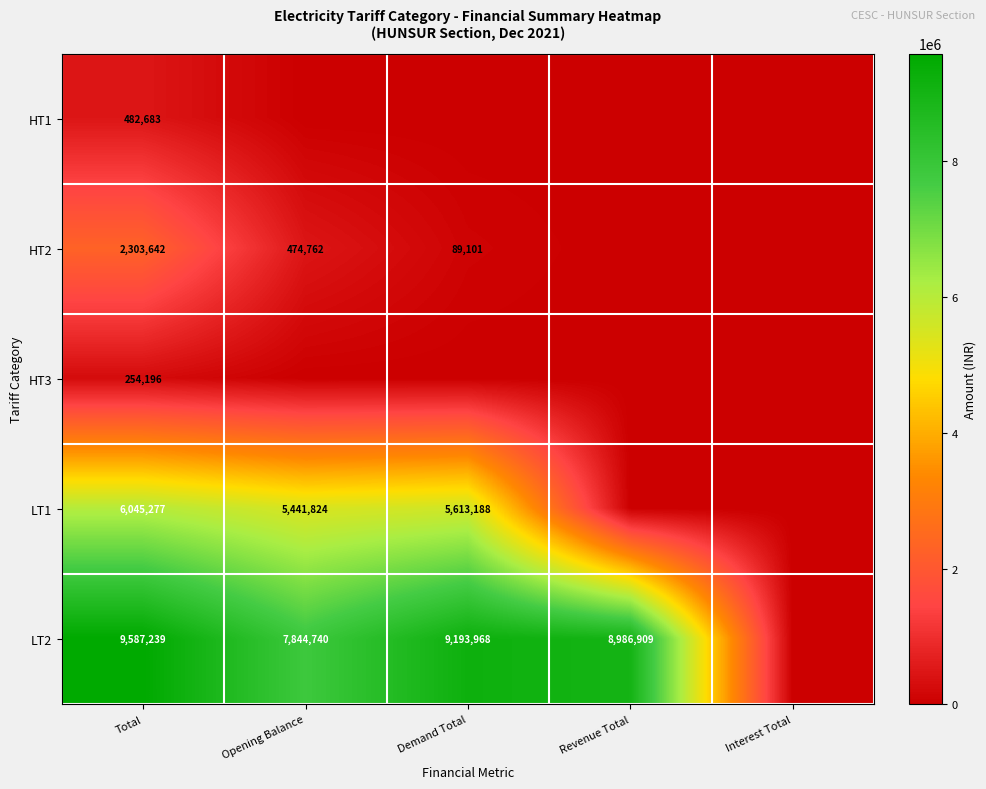

The LT2 series shows 12376922 at Revenue Total. True or false?

False